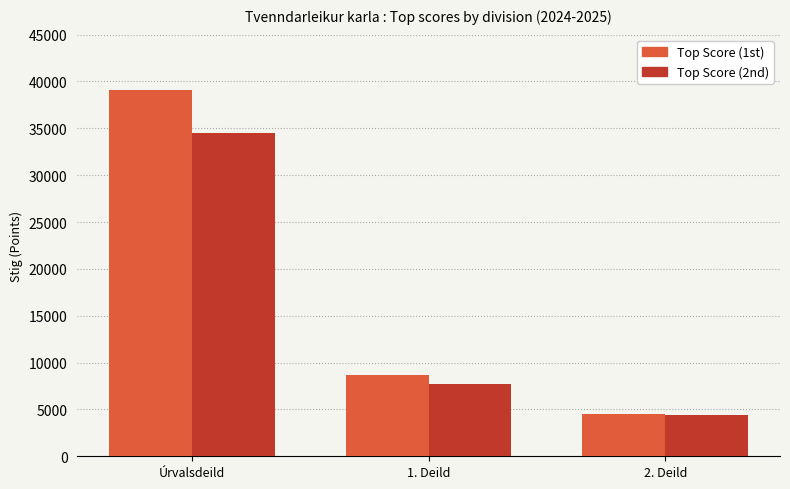

Rank the series by their average value, from lowest to highest.

Top Score (2nd), Top Score (1st)